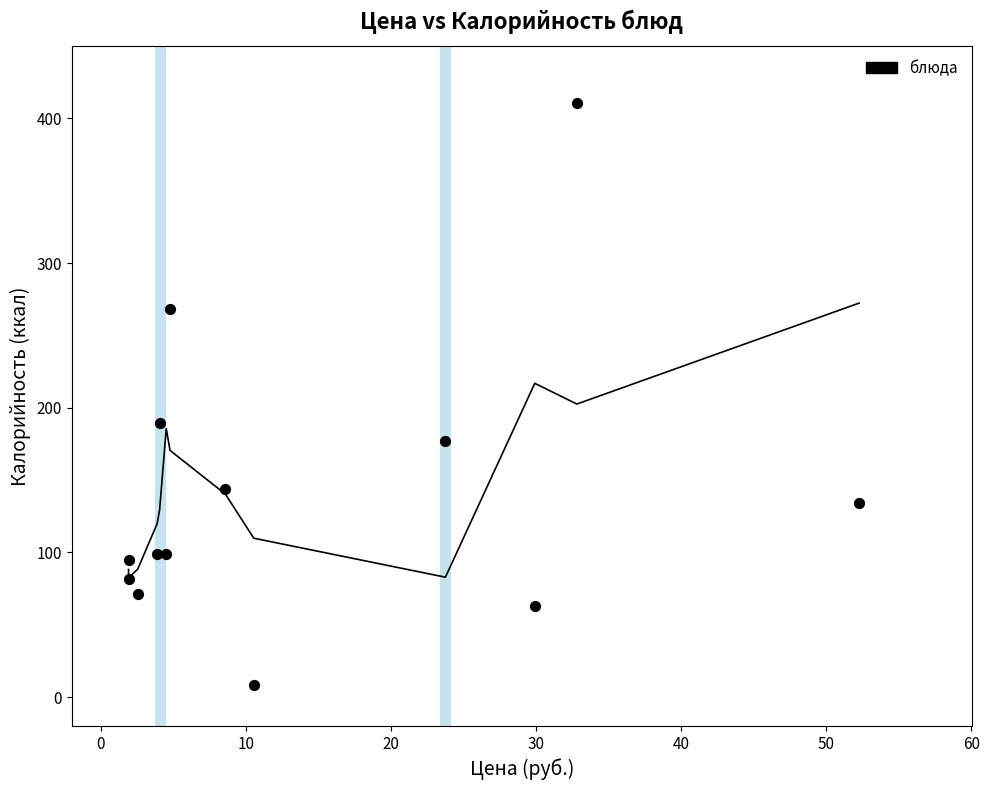

What Y value in the scatter plot is closest to 209?

189.1